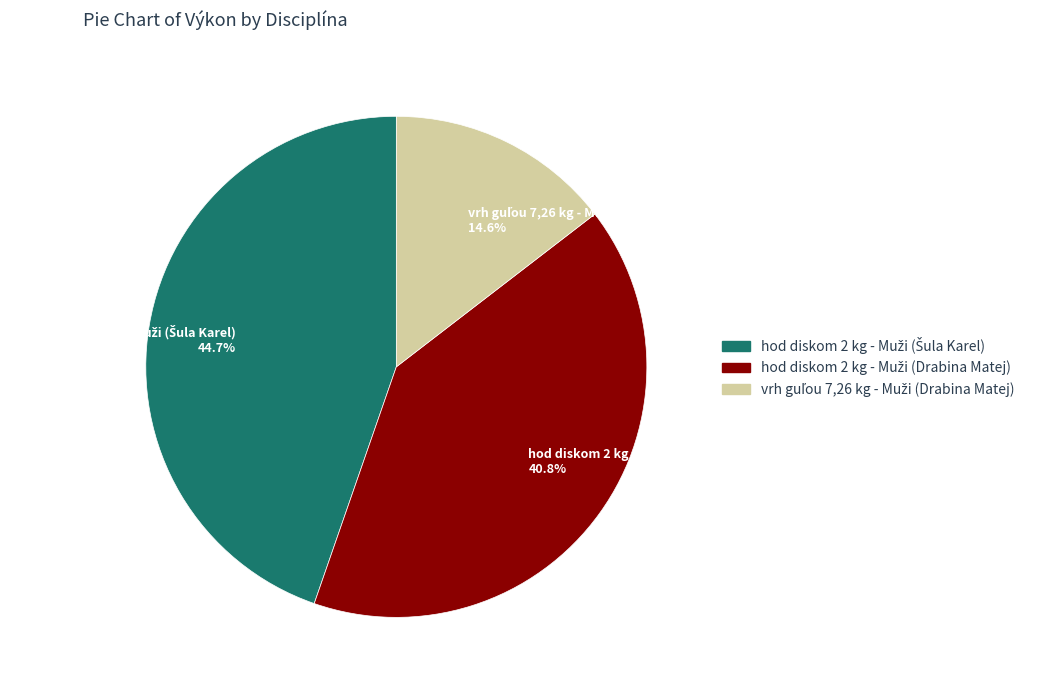

Is there any slice that represents more than half of the pie?

No